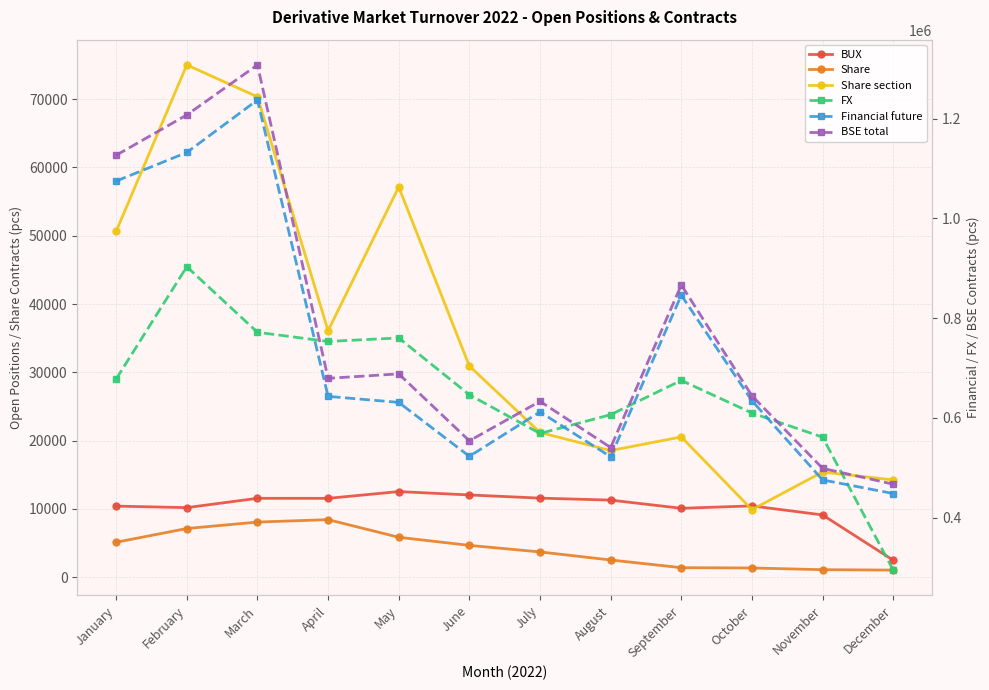

True or false: Share section and FX intersect in this chart.

False